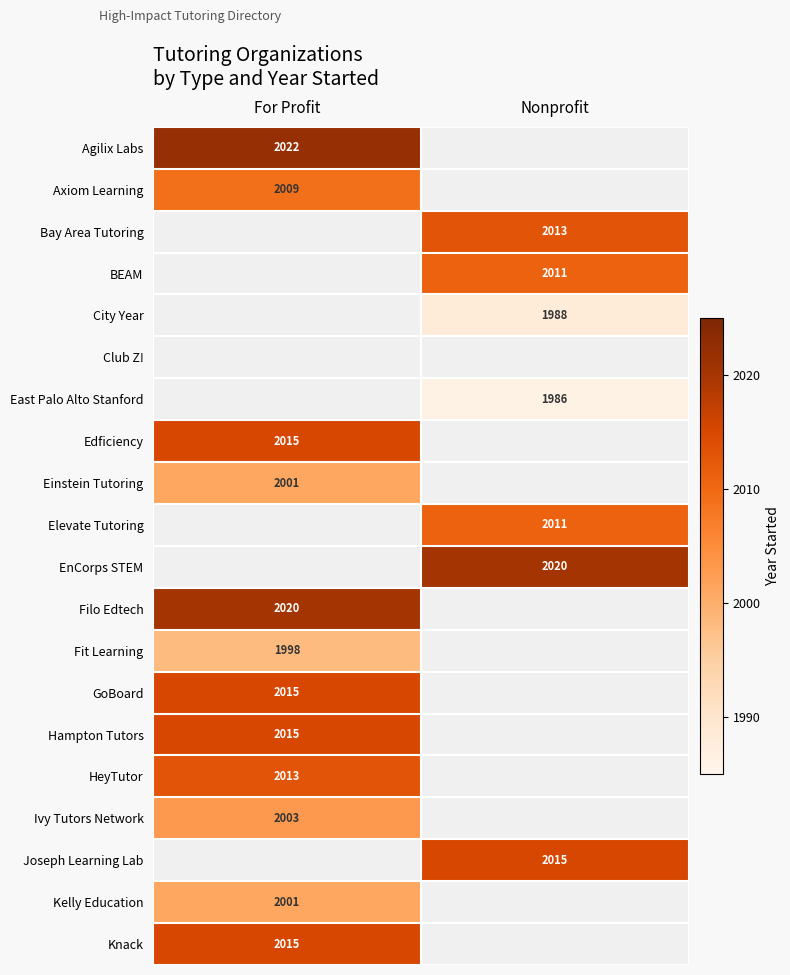

Is the value of Agilix Labs at For Profit greater than the value of Ivy Tutors Network at For Profit?

Yes